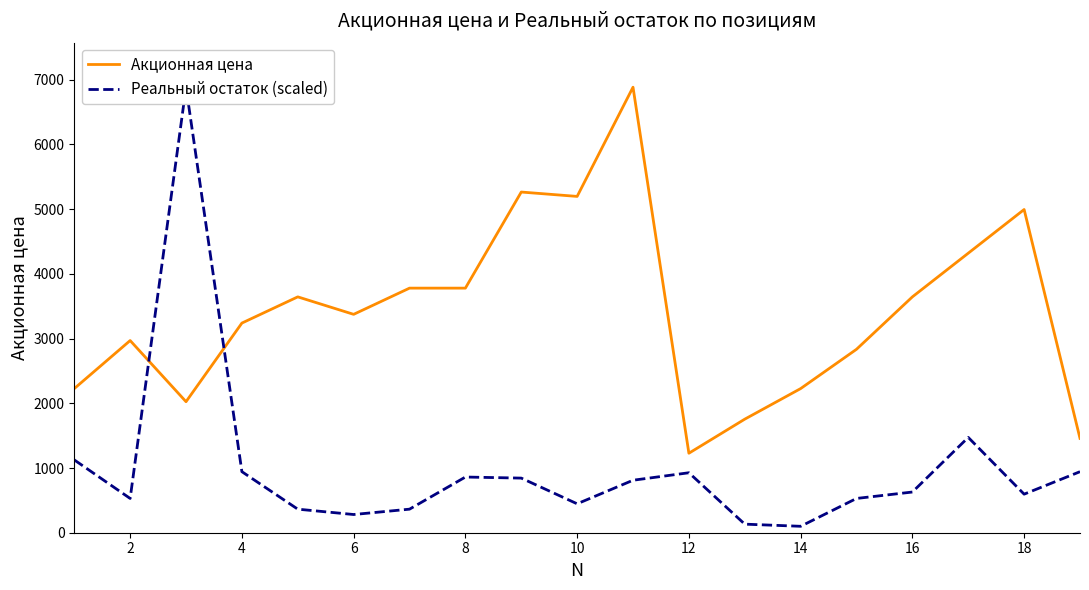

What is the average value of the Акционная цена series?

3413.4